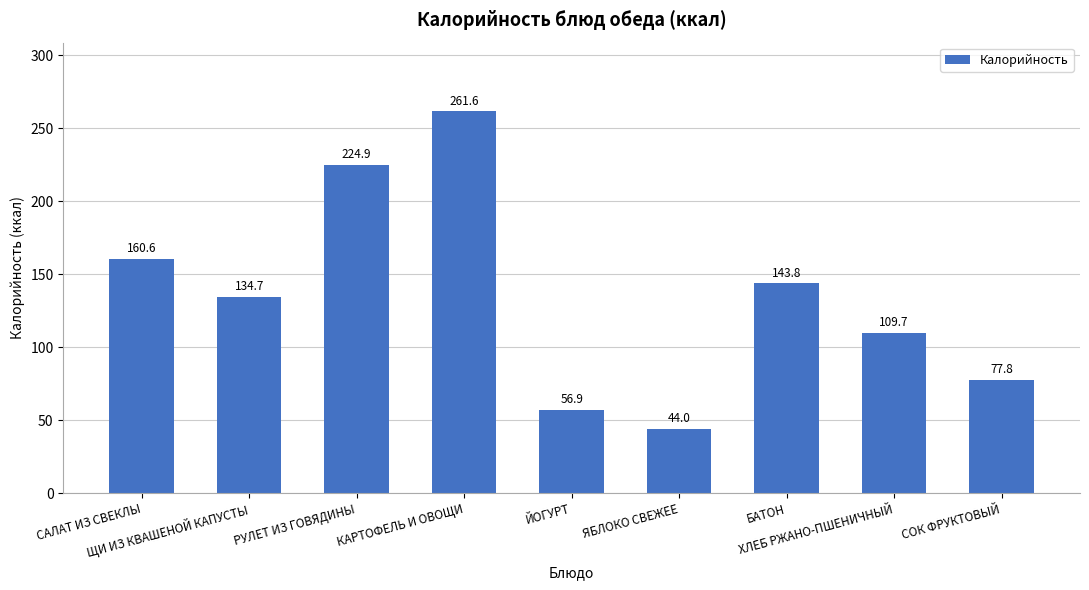

Reading left to right, extract all data points from this chart.

САЛАТ ИЗ СВЕКЛЫ=160.6	ЩИ ИЗ КВАШЕНОЙ КАПУСТЫ=134.7	РУЛЕТ ИЗ ГОВЯДИНЫ=224.9	КАРТОФЕЛЬ И ОВОЩИ=261.6	ЙОГУРТ=56.9	ЯБЛОКО СВЕЖЕЕ=44.0	БАТОН=143.8	ХЛЕБ РЖАНО-ПШЕНИЧНЫЙ=109.7	СОК ФРУКТОВЫЙ=77.8